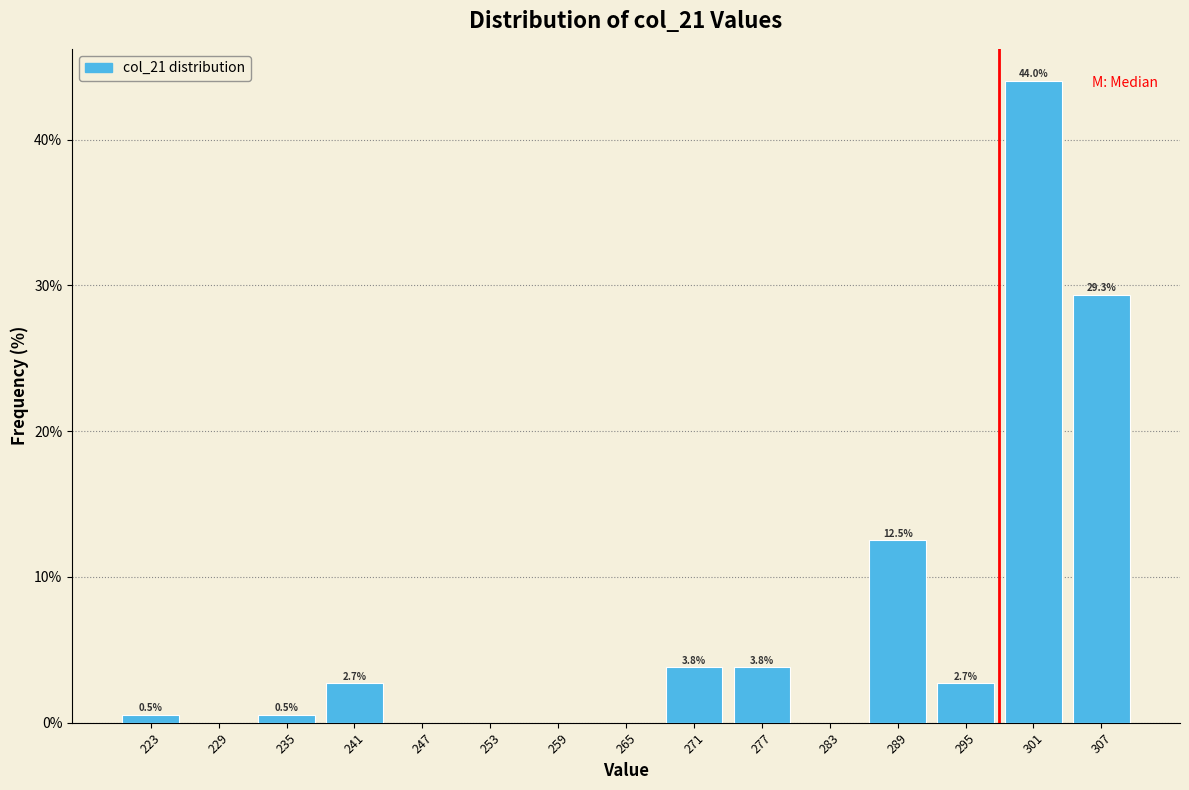

Which range on the x-axis has the tallest bar?

298 to 304